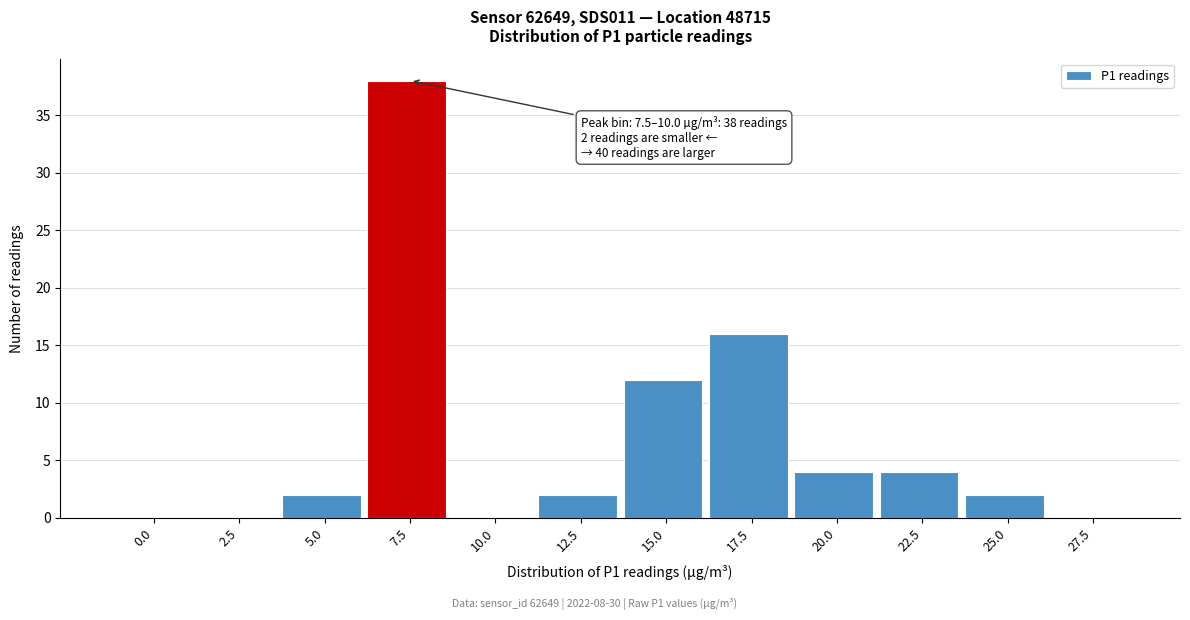

Reading left to right, extract all data points from this chart.

0.0=0	2.5=0	5.0=2	7.5=38	10.0=0	12.5=2	15.0=12	17.5=16	20.0=4	22.5=4	25.0=2	27.5=0